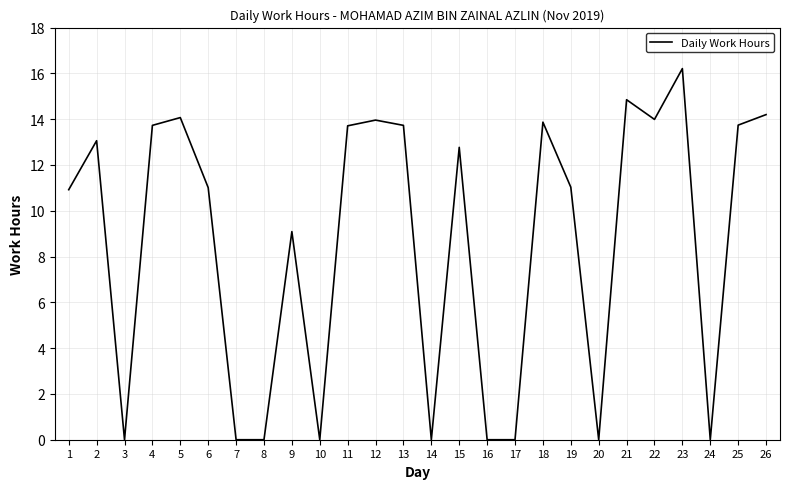

Count the number of values greater than 12.

13